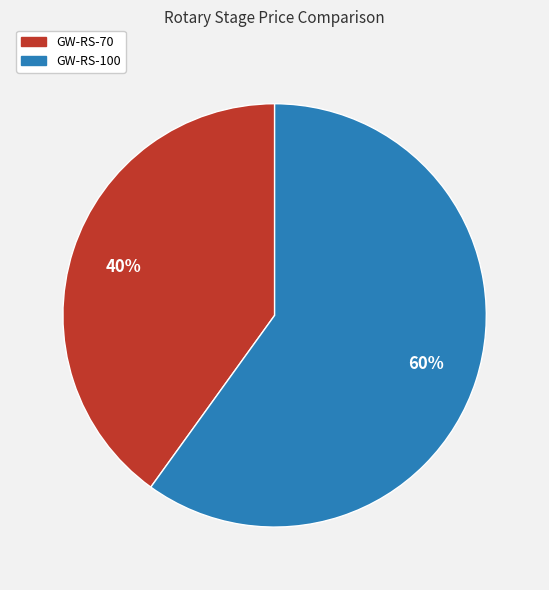

Which category has the smallest portion of the pie?

GW-RS-70